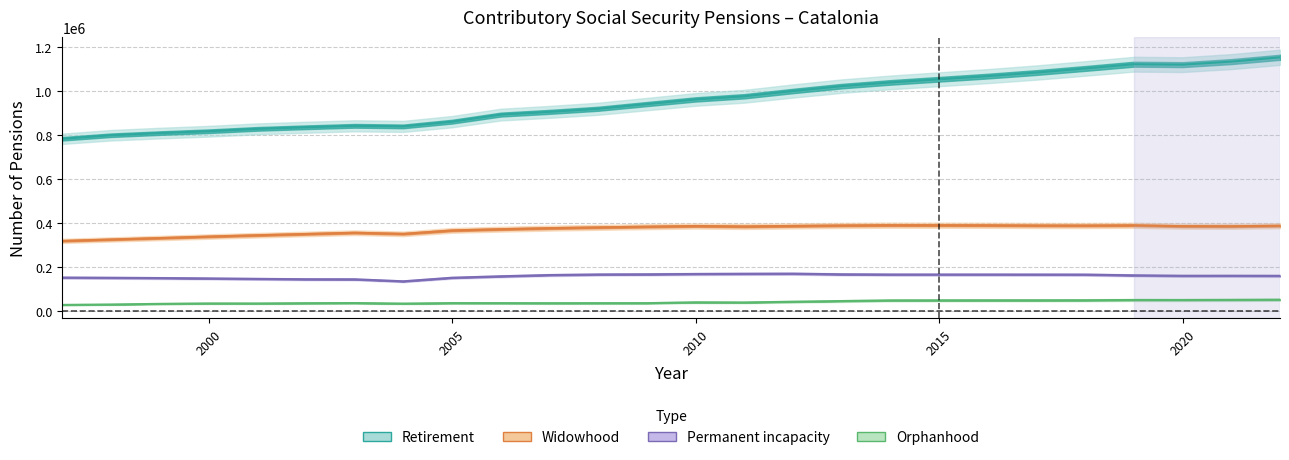

The Widowhood series shows 626009 at 2018. True or false?

False